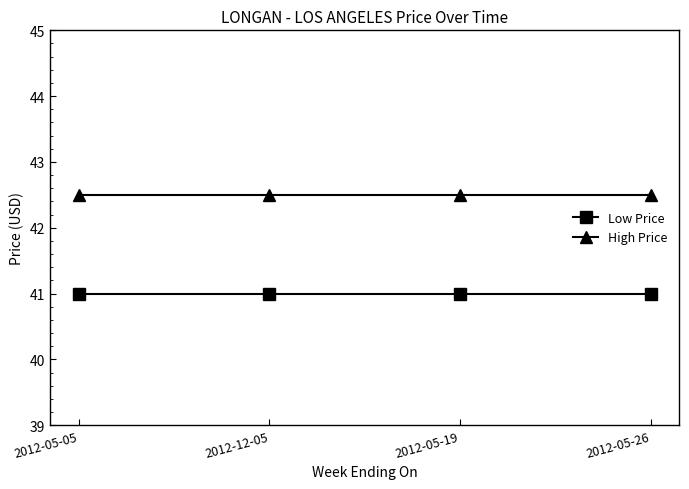

True or false: High Price and Low Price cross at least once.

False